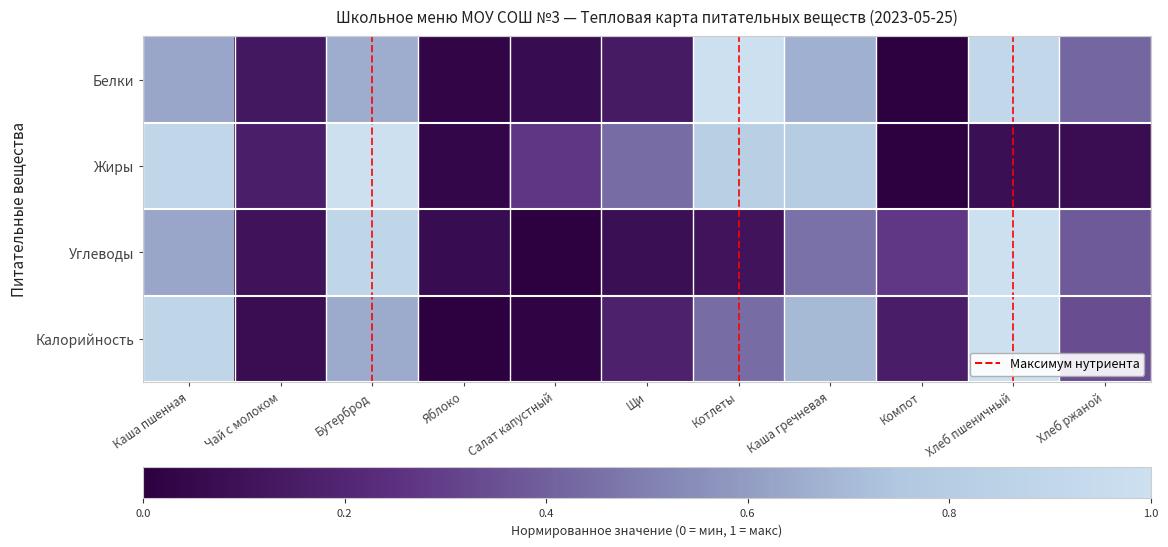

List the series in order of their peak value, highest first.

Белки, Жиры, Углеводы, Калорийность